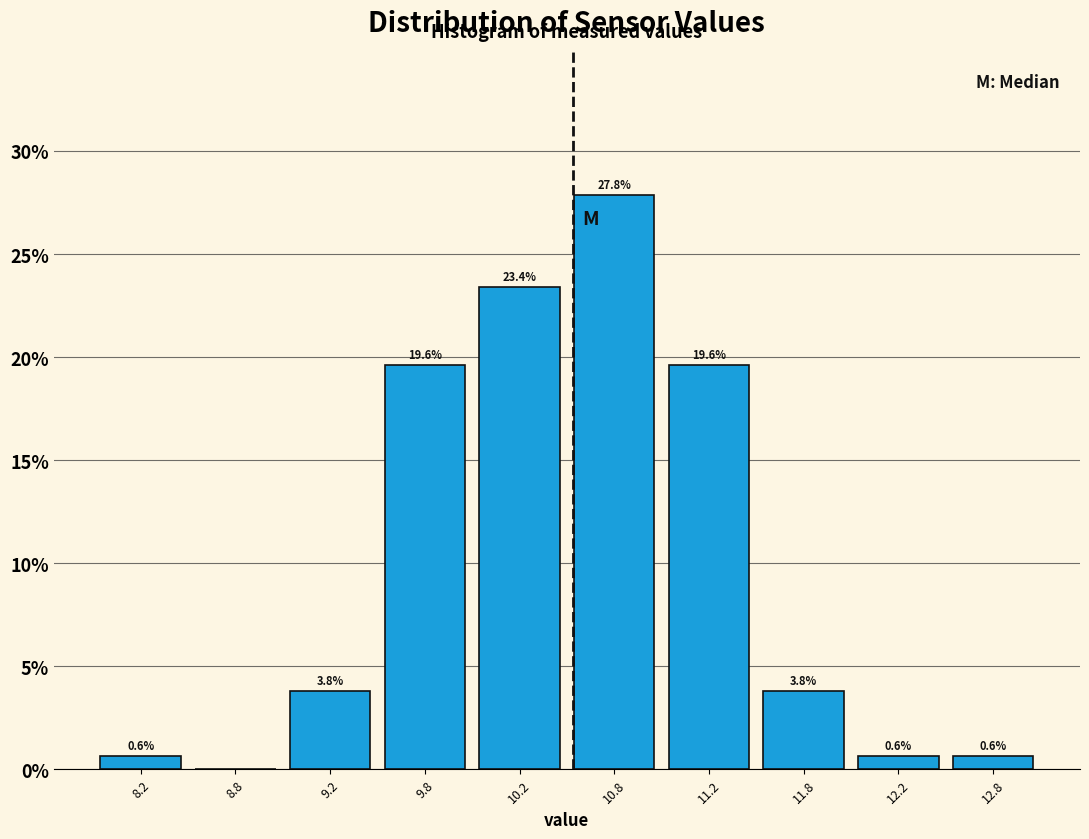

Which range on the x-axis has the tallest bar?

10.5 to 11.0